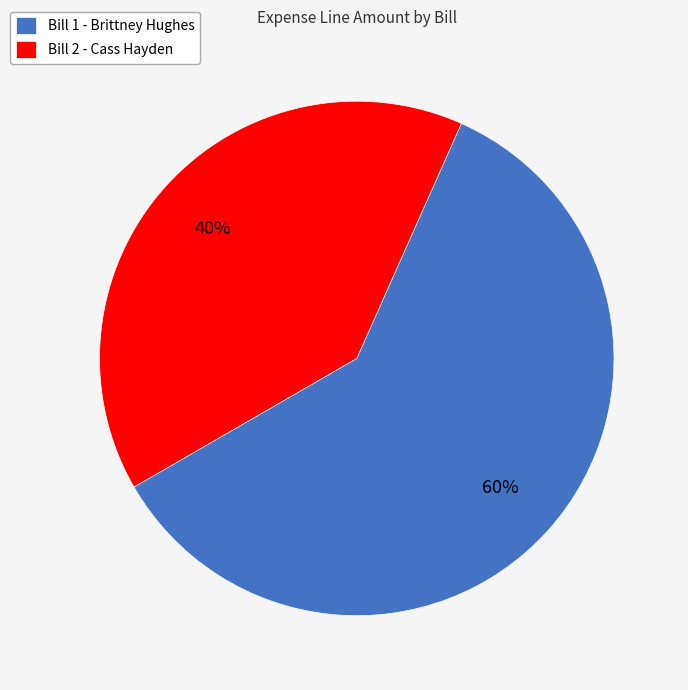

What percentage is the Bill 2 - Cass Hayden slice, to the nearest percent?

40%